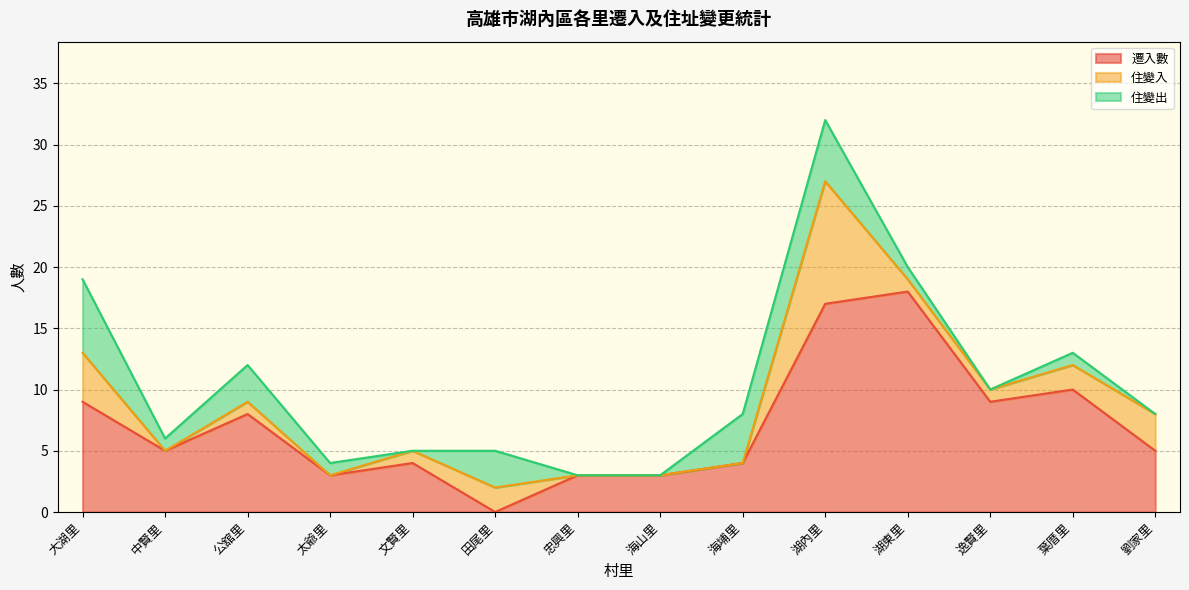

Reading left to right, what are all the values shown in this chart?

遷入數: 大湖里=9	中賢里=5	公舘里=8	太爺里=3	文賢里=4	田尾里=0	忠興里=3	海山里=3	海埔里=4	湖內里=17	湖東里=18	逸賢里=9	葉厝里=10	劉家里=5
住變入: 大湖里=4	中賢里=0	公舘里=1	太爺里=0	文賢里=1	田尾里=2	忠興里=0	海山里=0	海埔里=0	湖內里=10	湖東里=1	逸賢里=1	葉厝里=2	劉家里=3
住變出: 大湖里=6	中賢里=1	公舘里=3	太爺里=1	文賢里=0	田尾里=3	忠興里=0	海山里=0	海埔里=4	湖內里=5	湖東里=1	逸賢里=0	葉厝里=1	劉家里=0